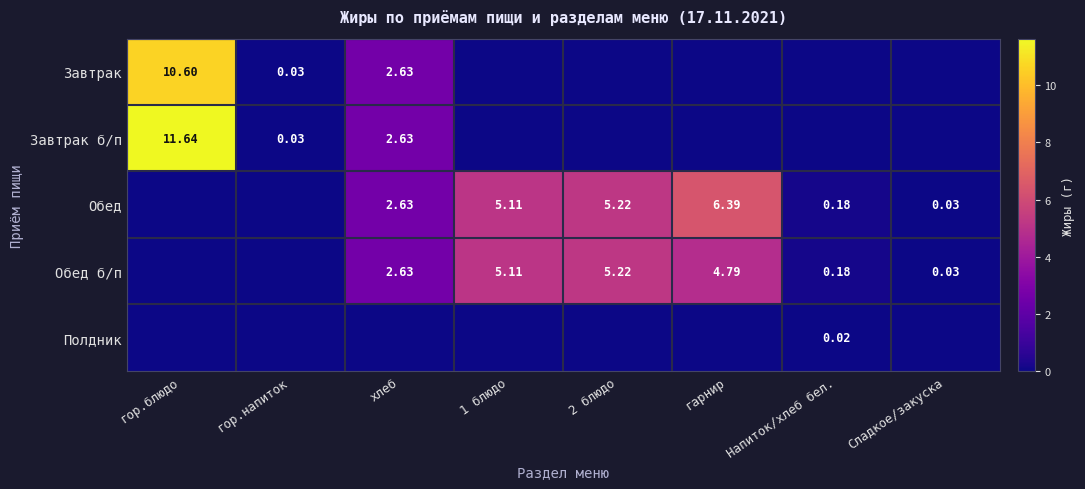

Where is Завтрак nearest to the value 5?

хлеб